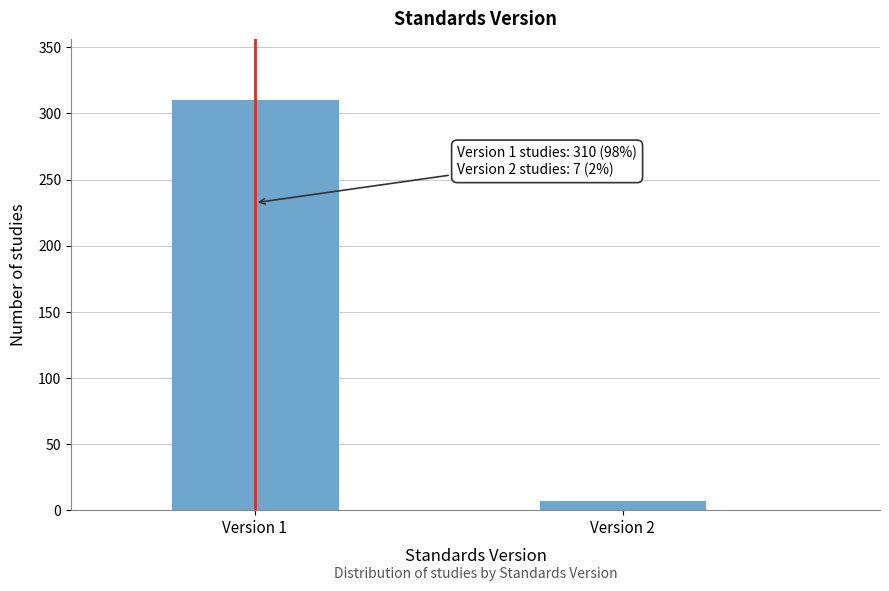

Reading left to right, list all the values displayed in this chart.

310	7